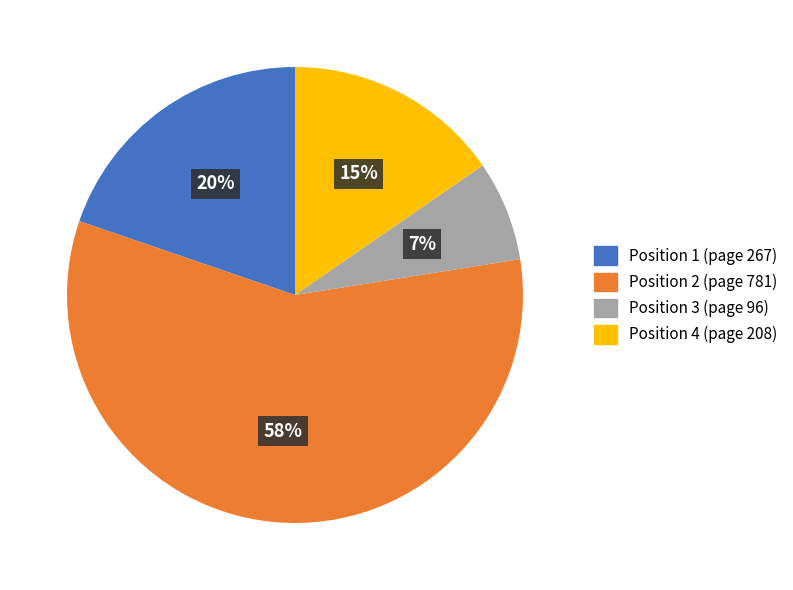

Is there any slice that represents more than half of the pie?

Yes